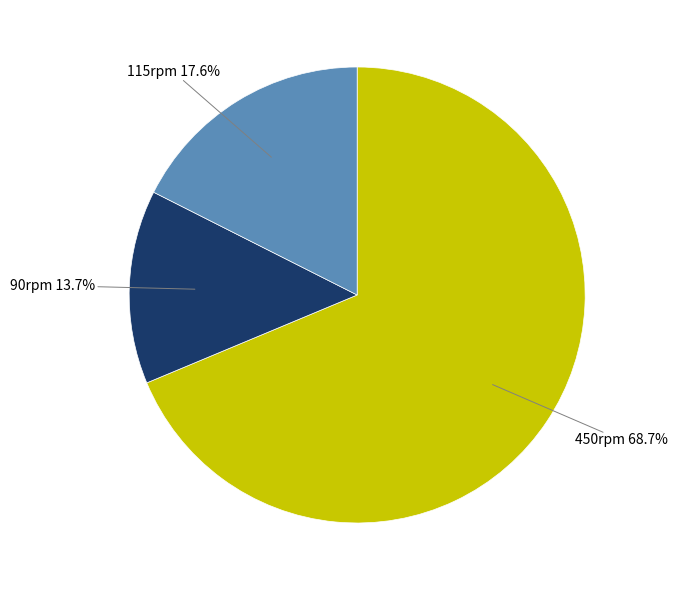

Rank the categories by value from highest to lowest.

450rpm, 115rpm, 90rpm